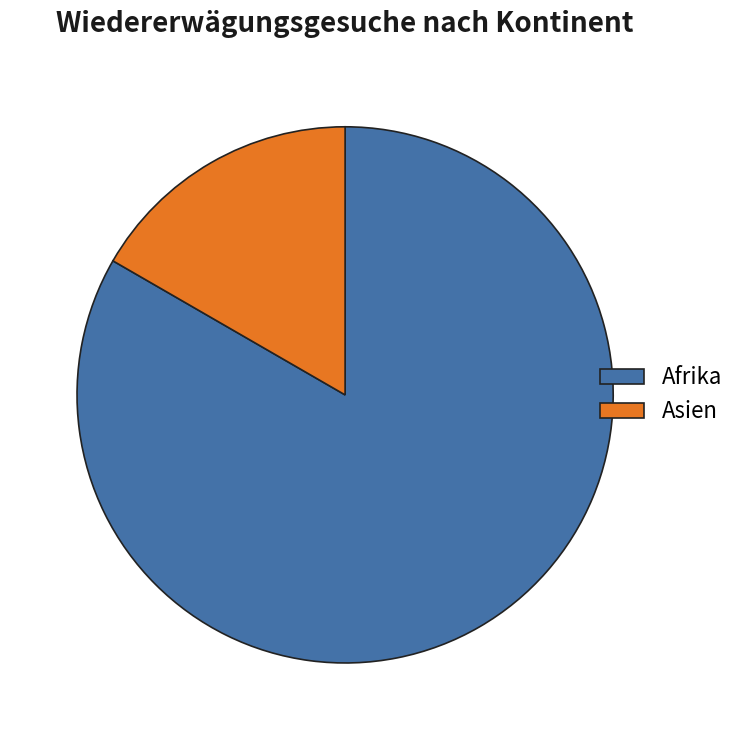

Count the number of slices in the pie.

2